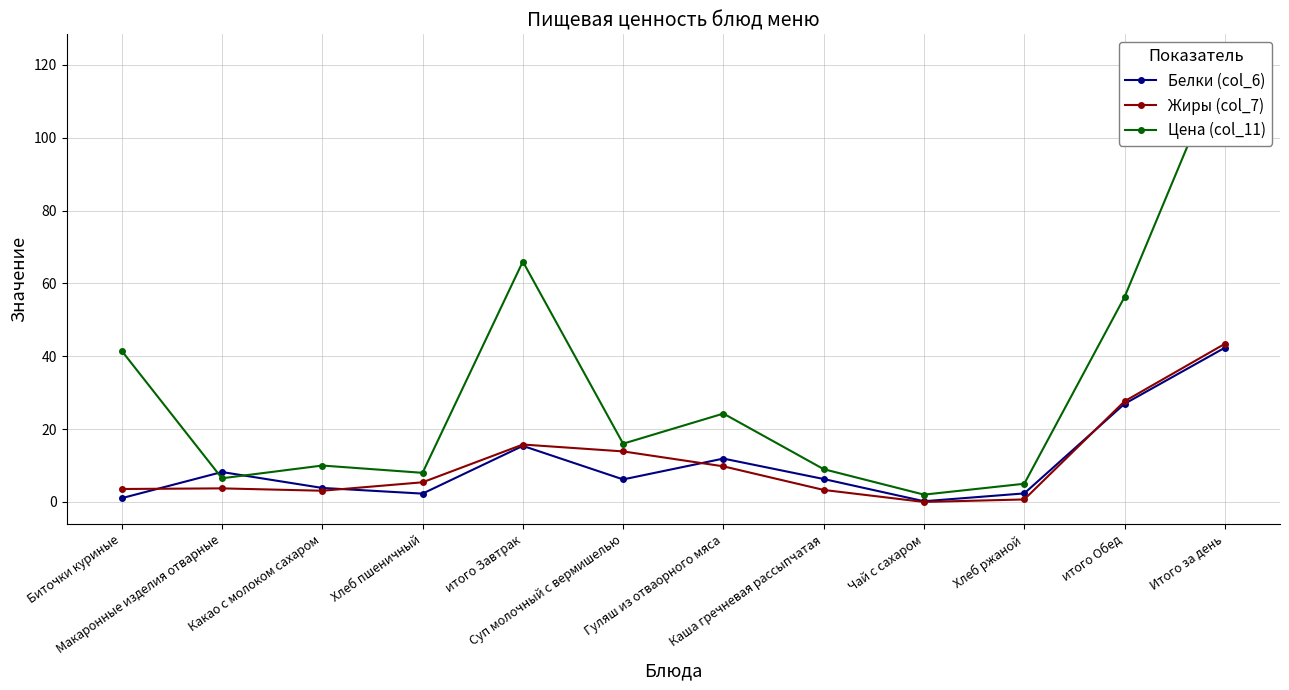

What is the label of the 4th point from the right?

Чай с сахаром